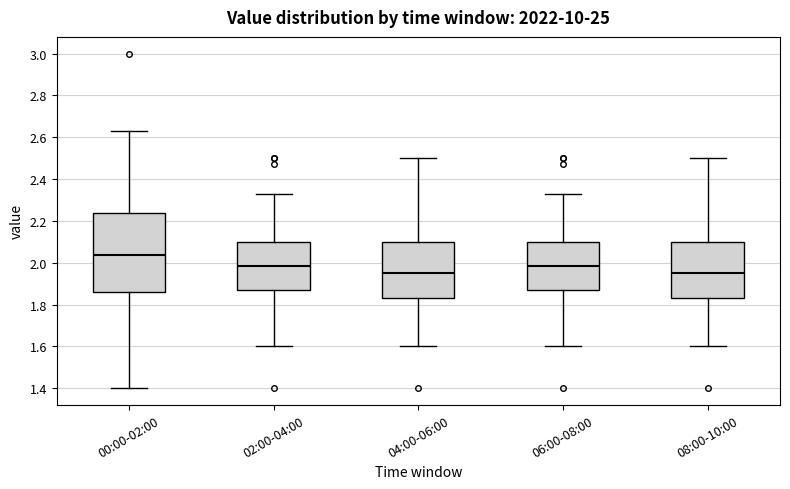

Reading left to right, transcribe this box plot: for each box, give where its median line is, the range the box spans, and where its two whiskers end, as read against the y-axis. The values are not printed on the chart, so give them approximately, as read against the axis.

00:00-02:00: median 2.04, box 1.86 to 2.24, whiskers 1.40 to 2.64
02:00-04:00: median 1.98, box 1.88 to 2.10, whiskers 1.60 to 2.34
04:00-06:00: median 1.96, box 1.84 to 2.10, whiskers 1.60 to 2.50
06:00-08:00: median 1.98, box 1.88 to 2.10, whiskers 1.60 to 2.34
08:00-10:00: median 1.96, box 1.84 to 2.10, whiskers 1.60 to 2.50